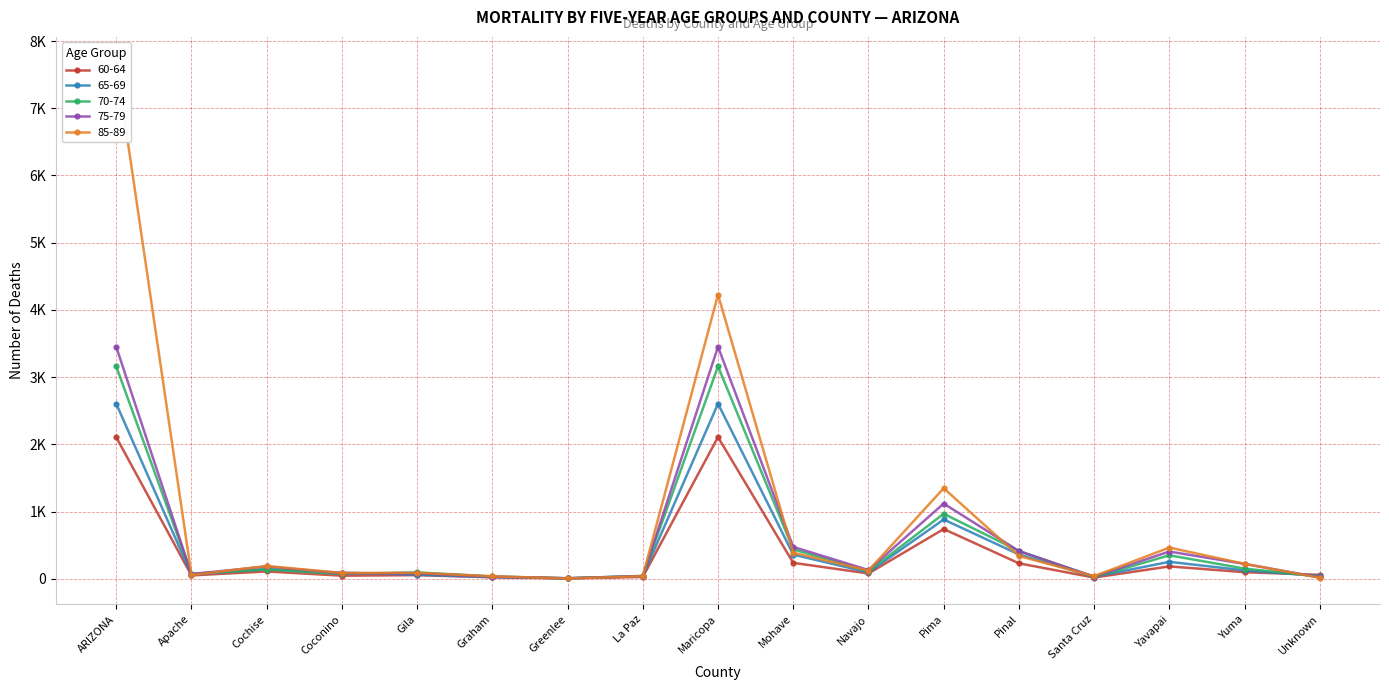

Is the value of 60-64 at Greenlee greater than the value of 85-89 at Gila?

No